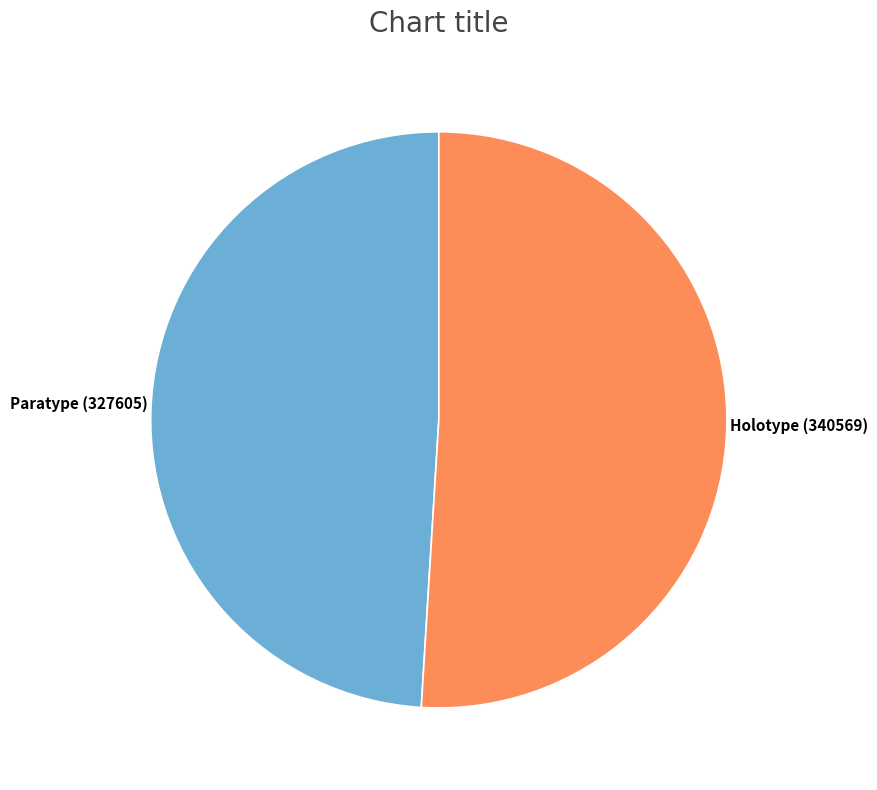

Is there a majority slice in this chart?

Yes